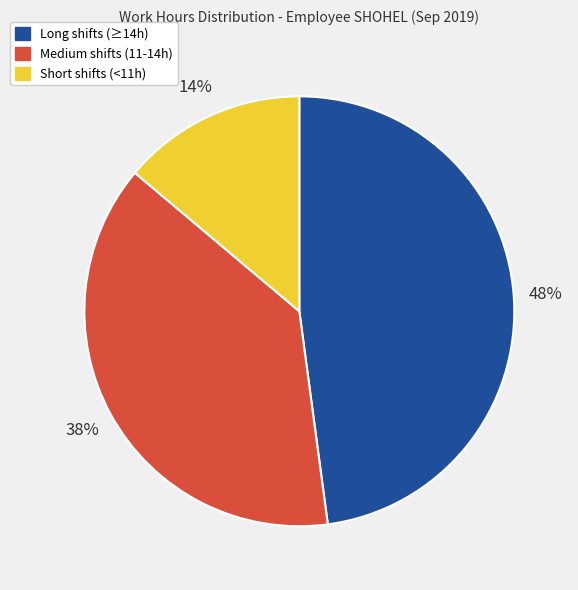

What percentage is the Short shifts (<11h) slice, to the nearest percent?

14%